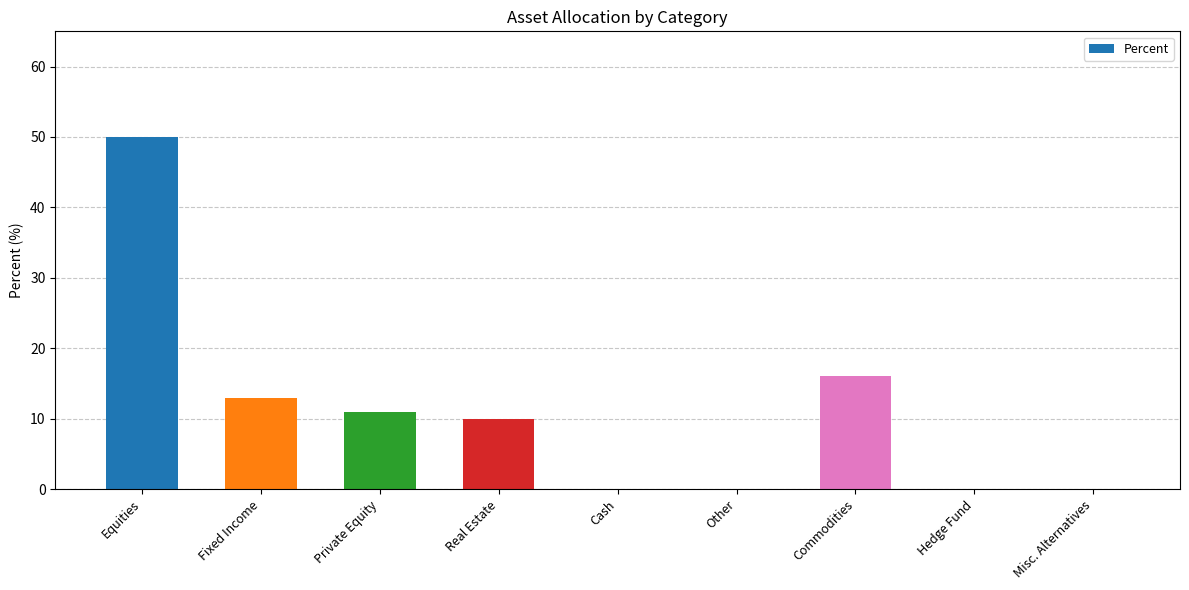

What is the maximum value shown in the chart?

50